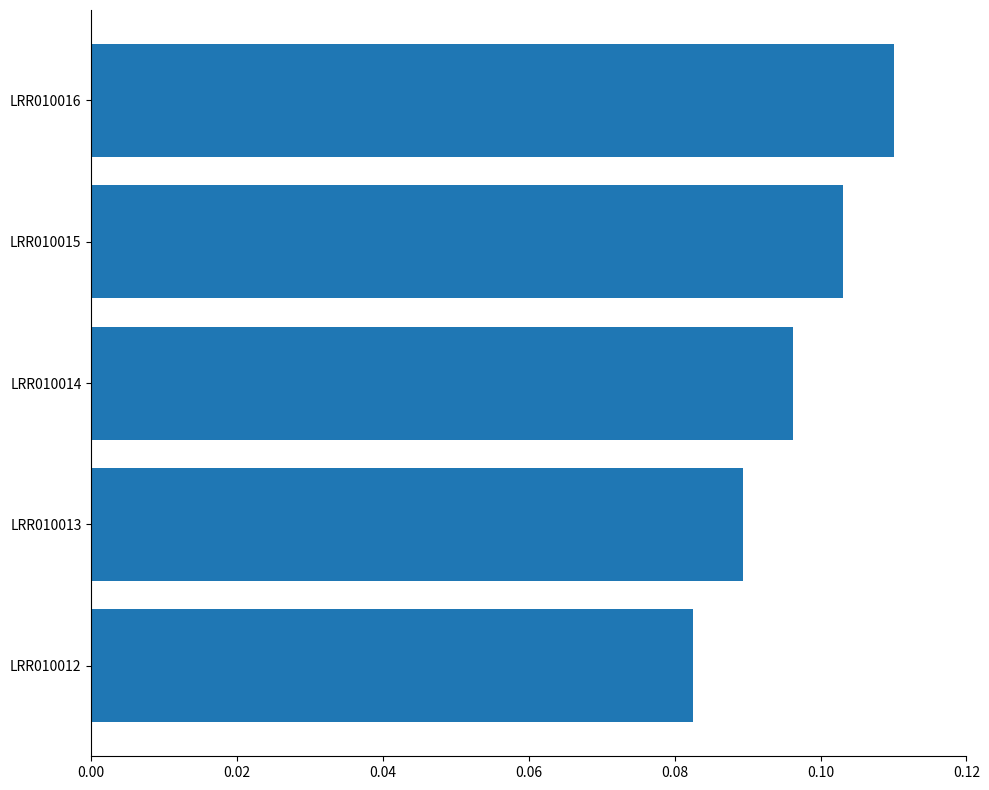

True or false: the data shows 0.0 at LRR010015.

False